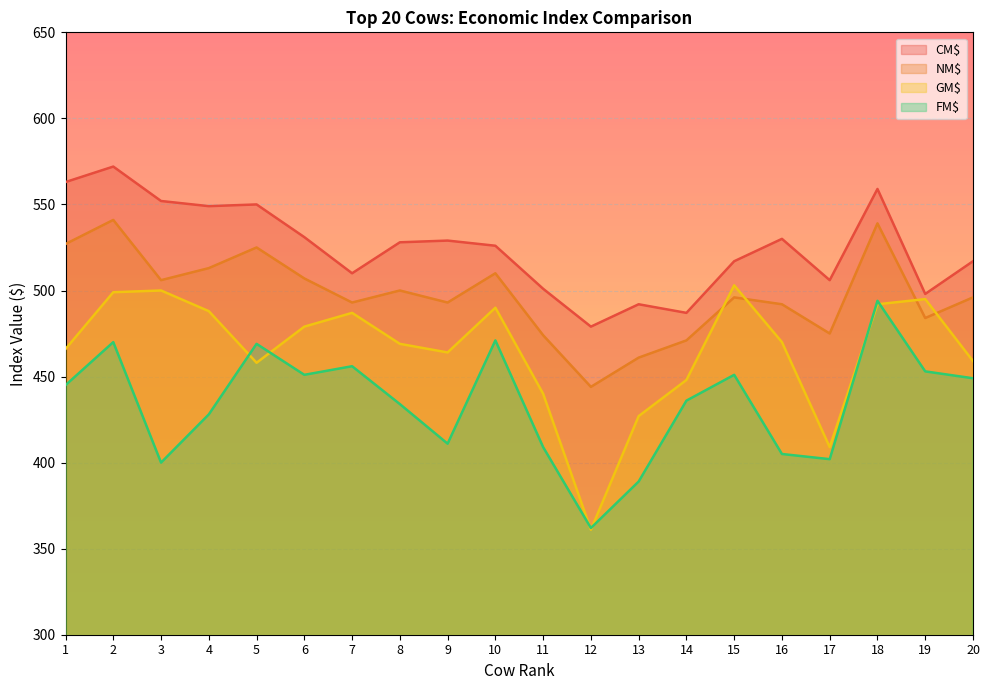

True or false: NM$ has a value of 328 at 18.

False